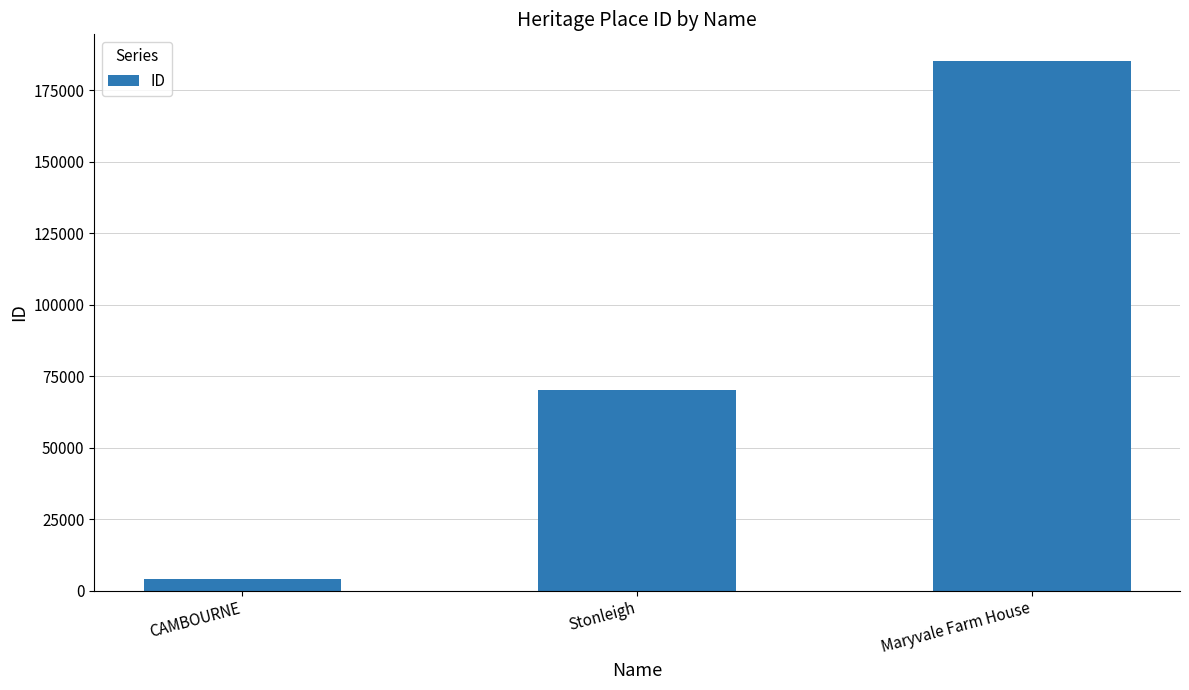

Reading left to right, what are all the values shown in this chart?

CAMBOURNE=4062	Stonleigh=70039	Maryvale Farm House=185257